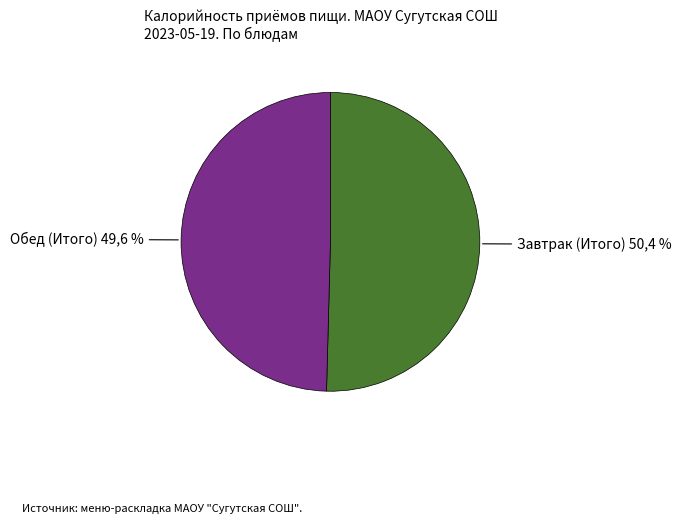

Count the number of slices in the pie.

2